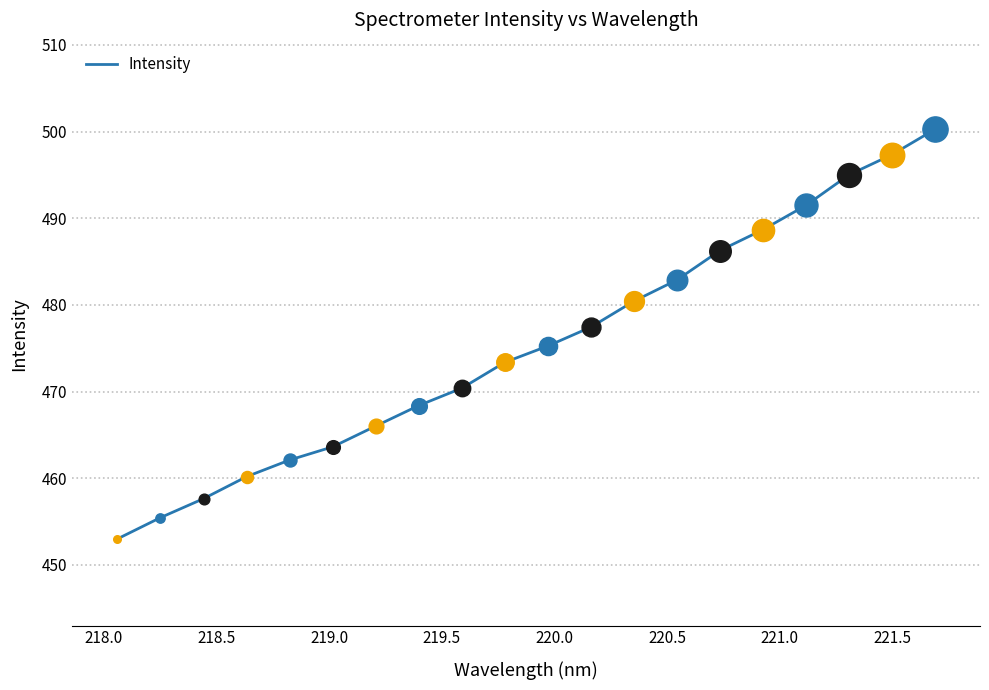

What is the difference between the maximum and minimum values?

47.3